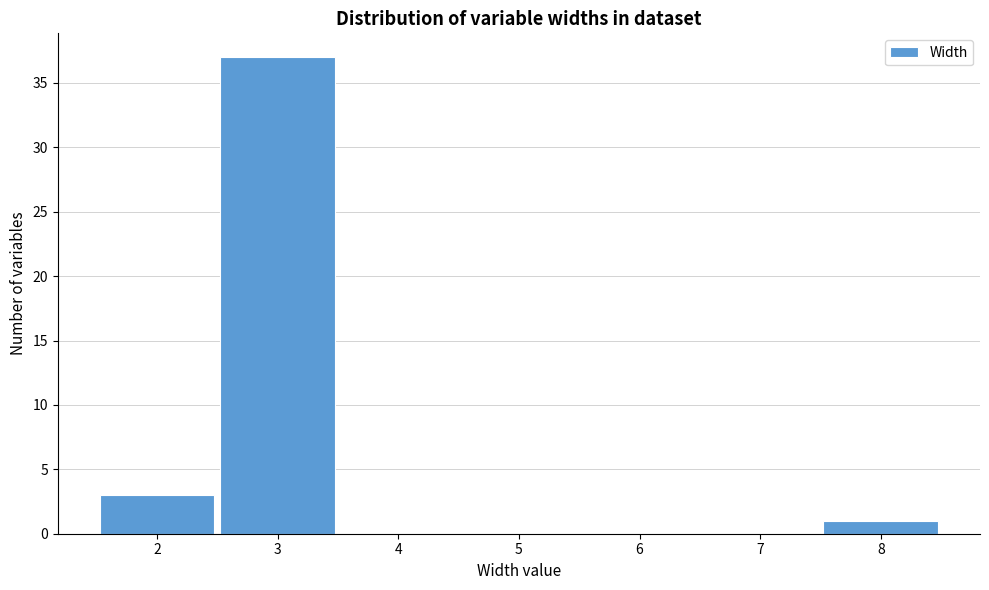

Reading left to right, list every bar in this chart as the range it spans on the x-axis followed by its height. The values are not printed on the chart, so give them approximately, as read against the axis.

1.5 to 2.5: 3
2.5 to 3.5: 37
3.5 to 4.5: 0
4.5 to 5.5: 0
5.5 to 6.5: 0
6.5 to 7.5: 0
7.5 to 8.5: 1